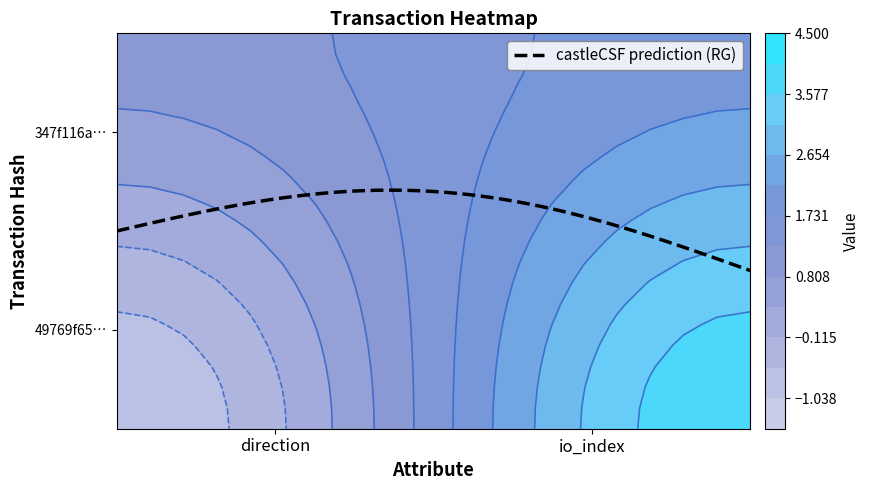

Reading left to right, transcribe all the data shown in this chart.

49769f65a8b9e35e09b19605975b5e227766da6: 0=-1	1=4
347f116a3e91dde5dd6cc671c569ab30e2528e3: 0=1	1=2